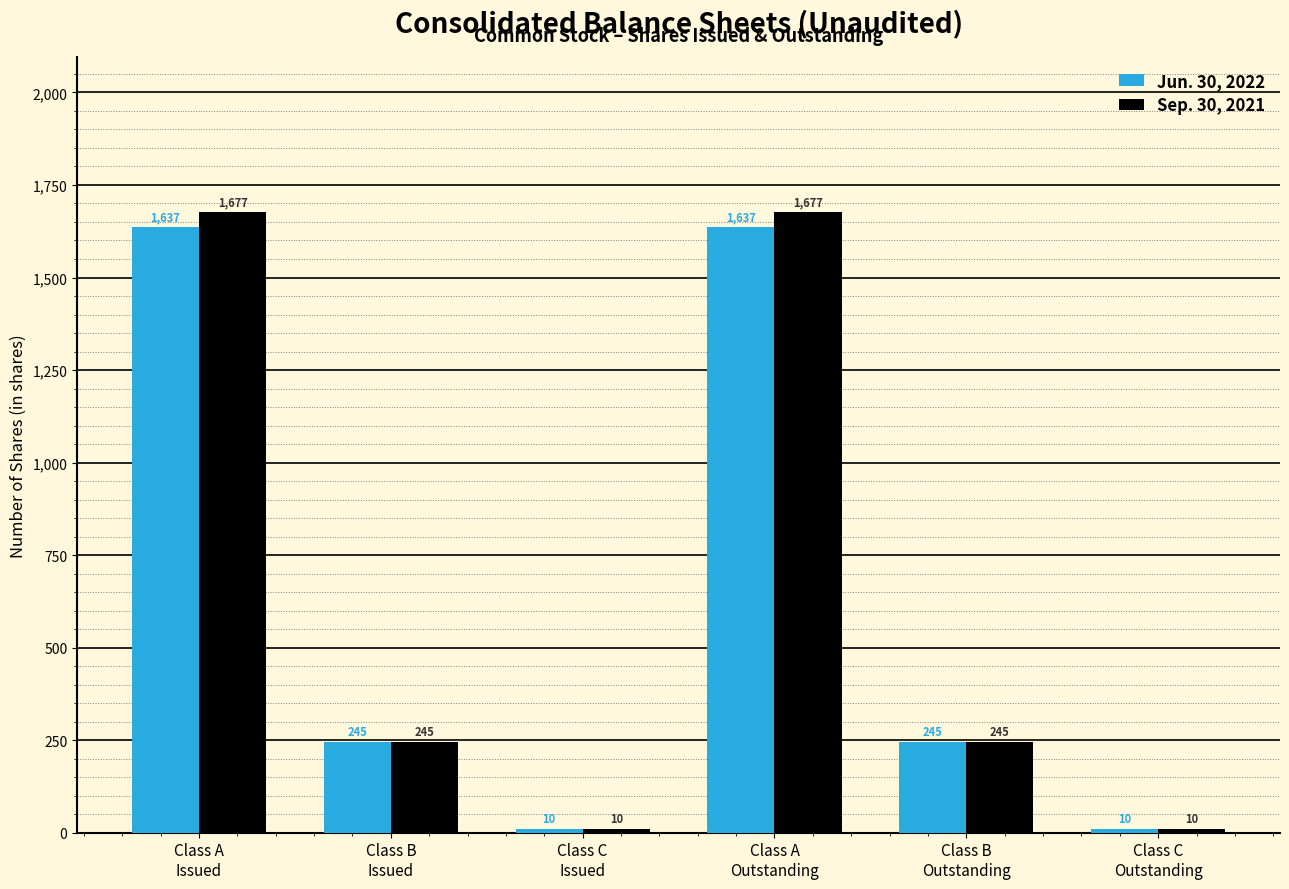

Reading left to right, list all the values displayed in this chart.

Jun. 30, 2022: 1637	245	10	1637	245	10
Sep. 30, 2021: 1677	245	10	1677	245	10